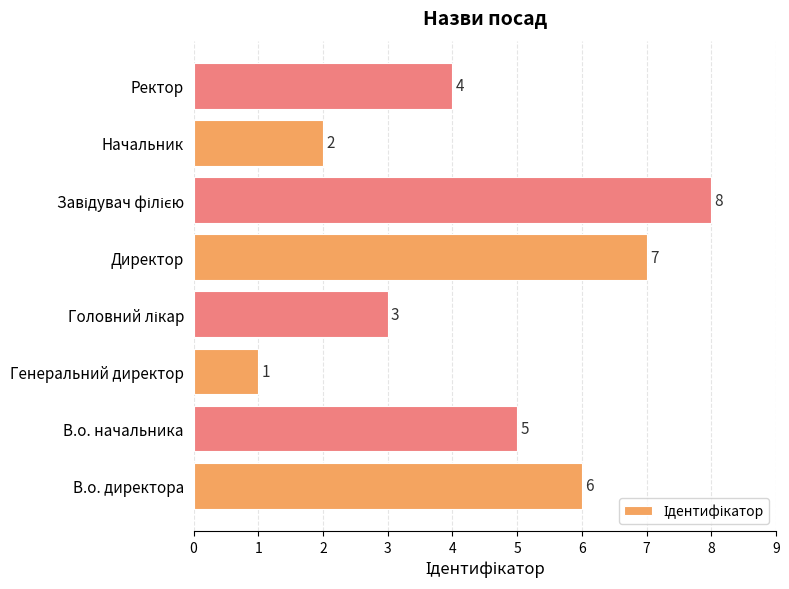

What is the maximum value shown in the chart?

8